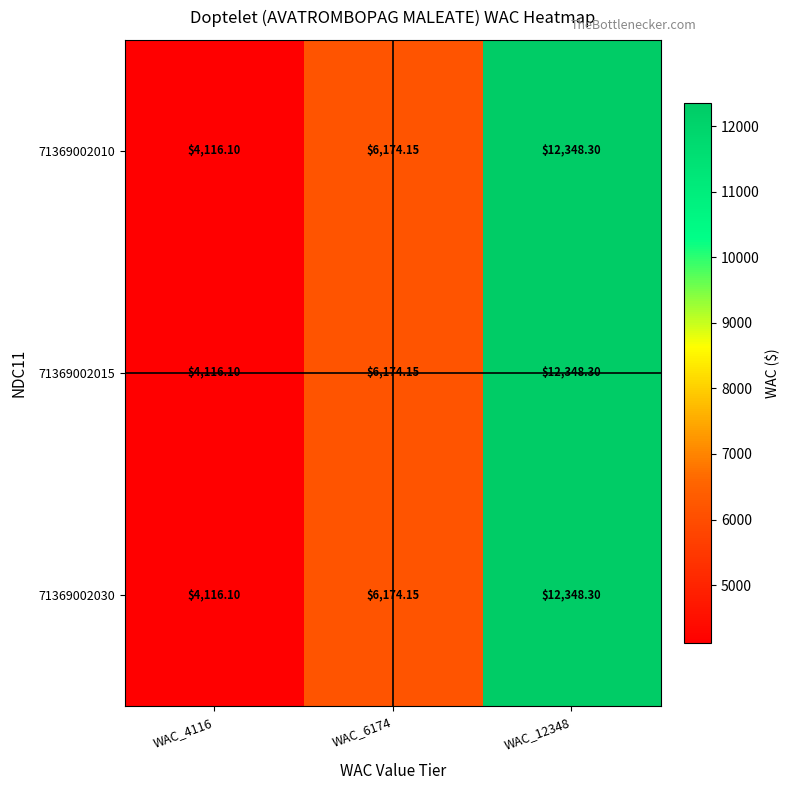

Is the value of 71369002030 at WAC_12348 greater than the value of 71369002010 at WAC_6174?

Yes